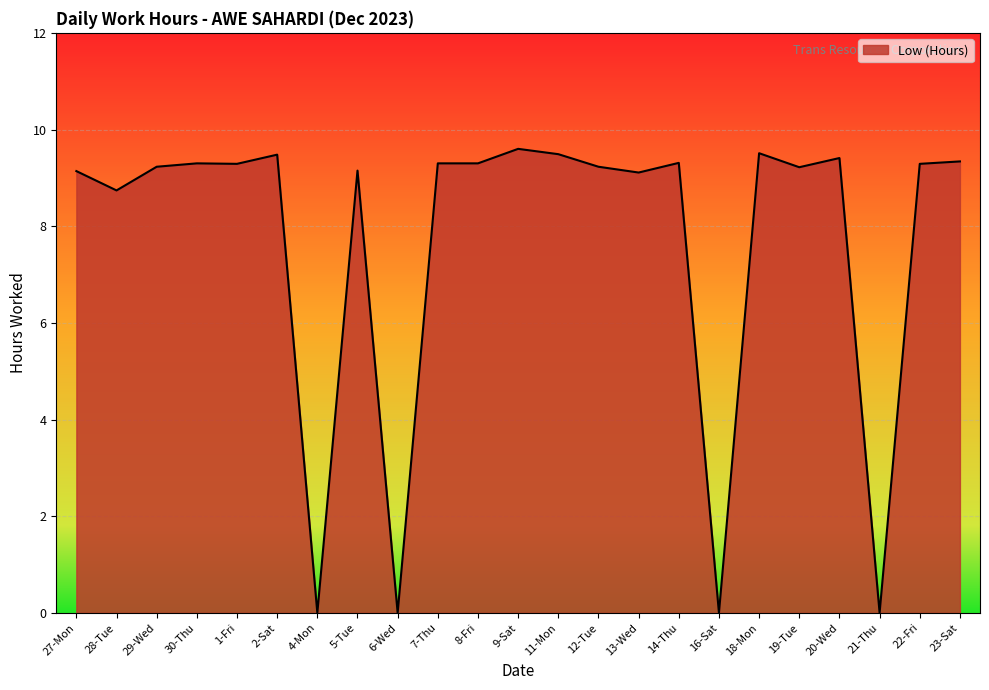

What is the average value?

7.7